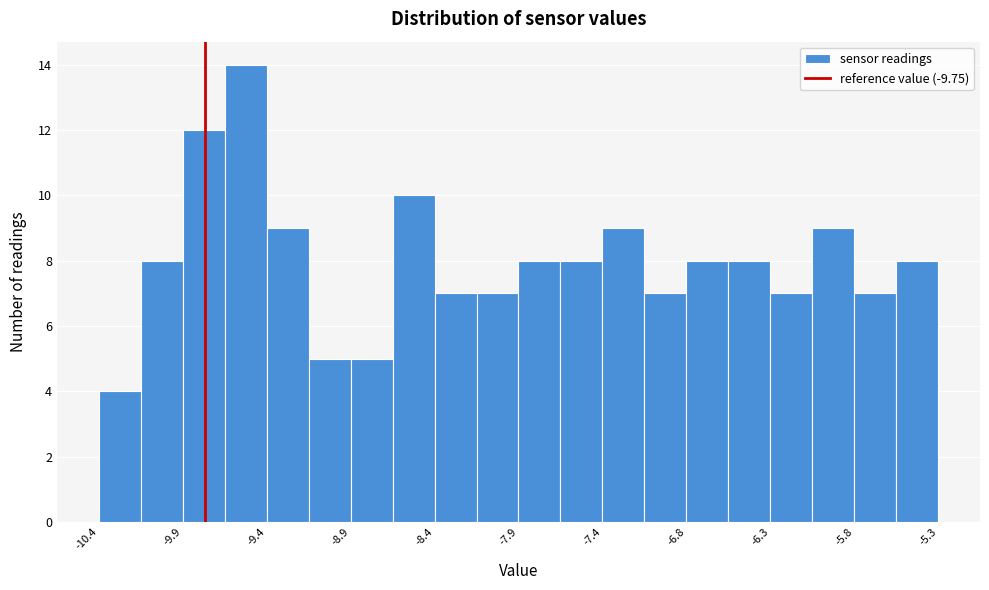

Around what value on the x-axis is the tallest bar? Give the approximate position of its centre, as read against the axis.

-9.5